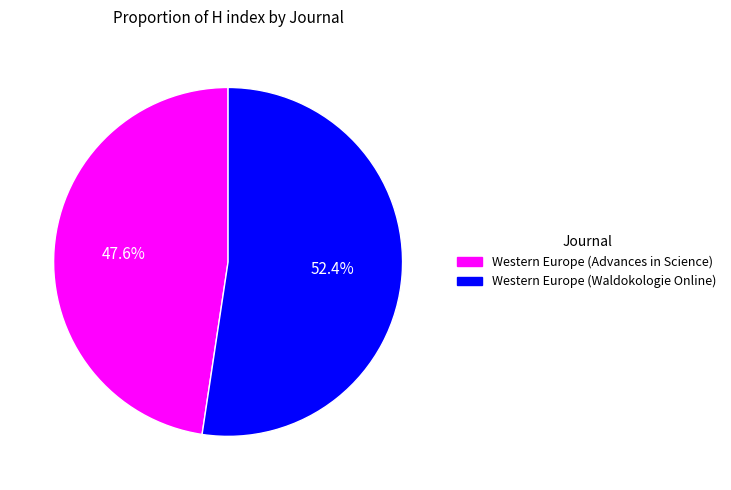

Rank the categories by value from lowest to highest.

Western Europe (Advances in Science), Western Europe (Waldokologie Online)